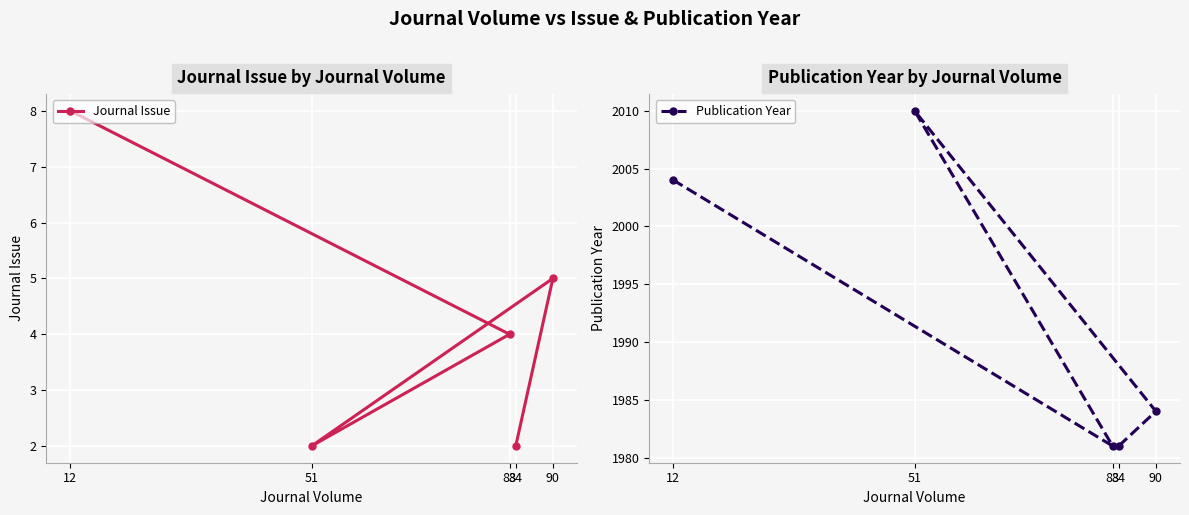

In Journal Issue, how many points are lower than both neighbors (excluding endpoints)?

1